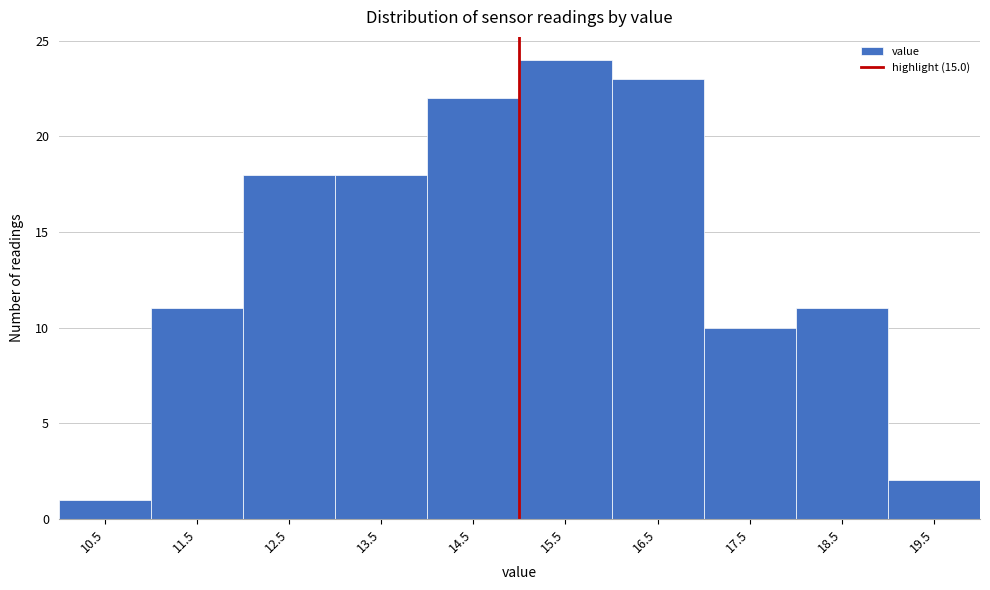

Over which range of the x-axis is the bar tallest?

15 to 16